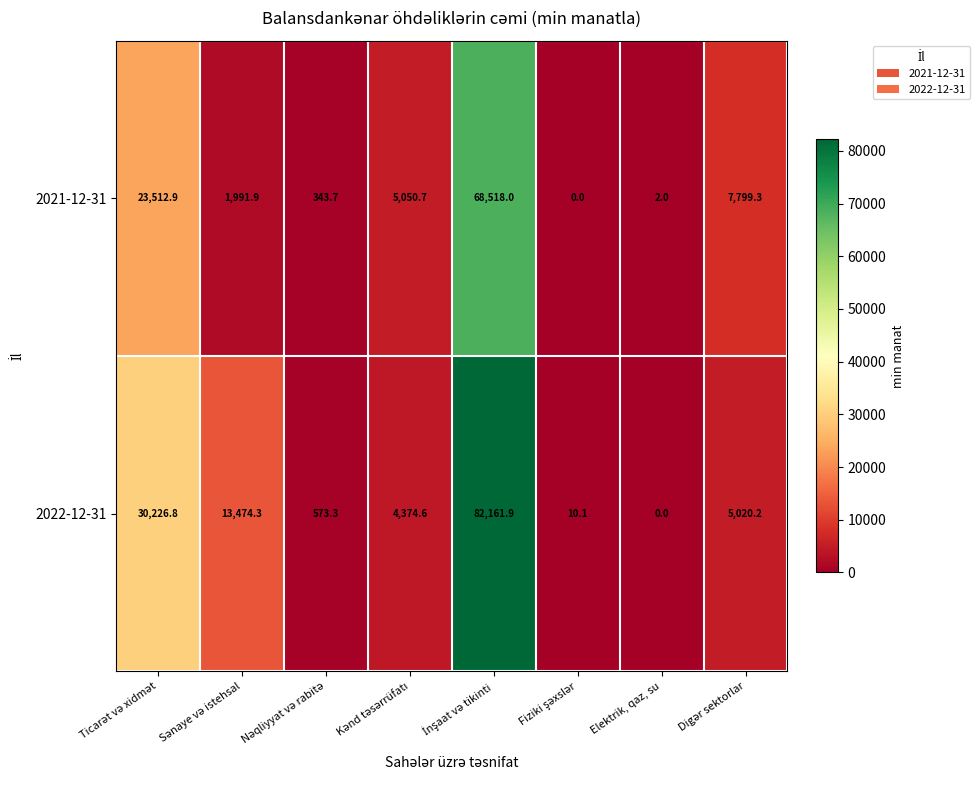

What is the sum of all 2021-12-31 values?

107218.5